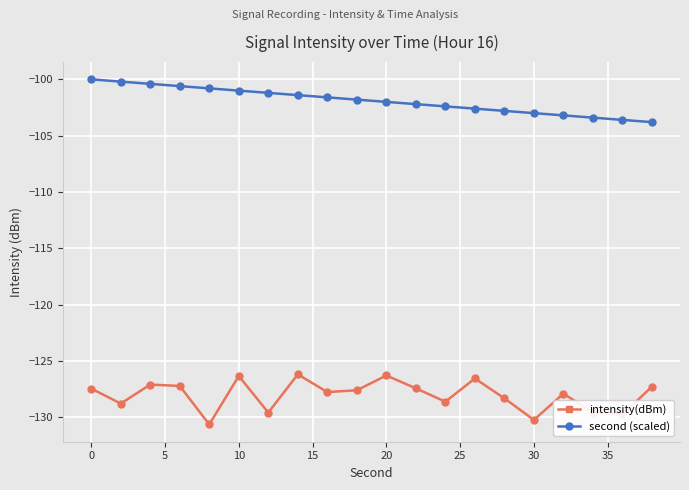

What is the difference between the second highest and second lowest values in the intensity(dBm) series?

3.9